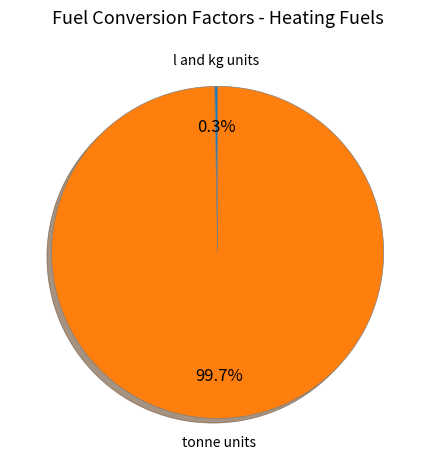

Which slice represents more than half of the pie?

tonne units